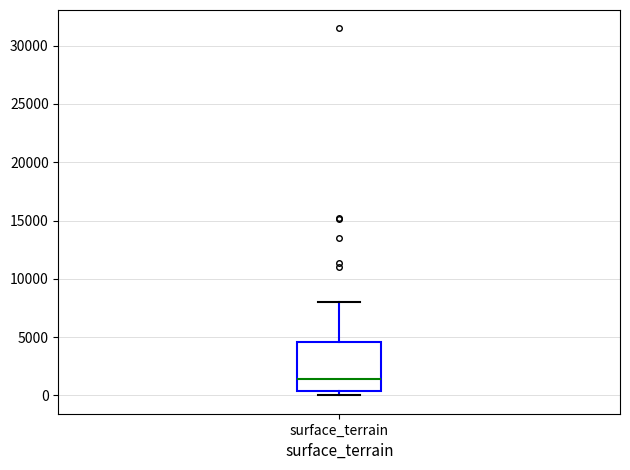

Where does the median line of the box for surface_terrain sit on the y-axis? The values are not printed on the chart, so give them approximately, as read against the axis.

1500